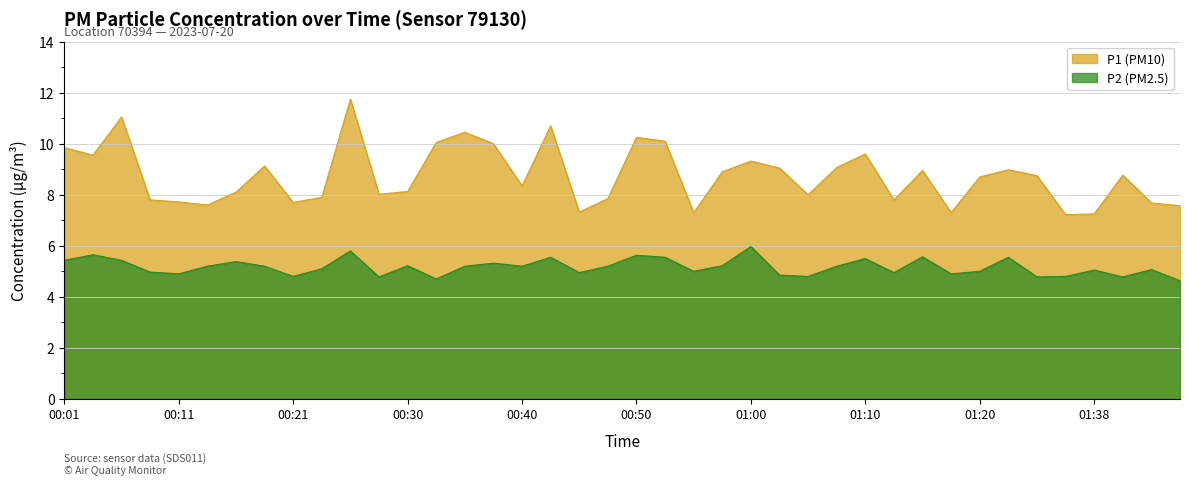

How many lines are shown in the chart?

2